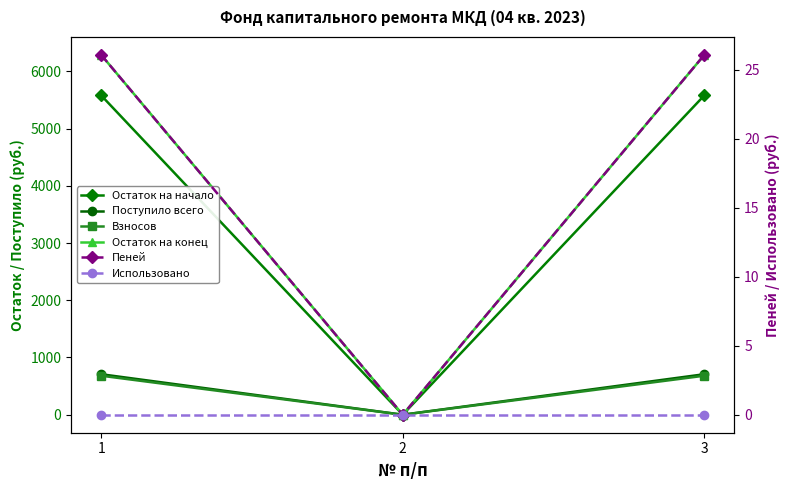

At which label does Взносов first exceed 681?

1